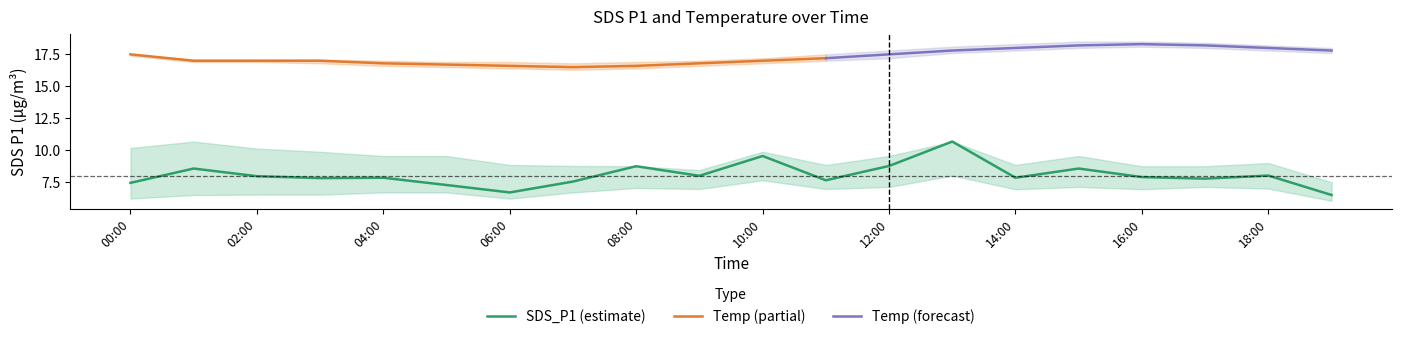

What is the label of the 10th point from the left?

2023/06/28 09:00